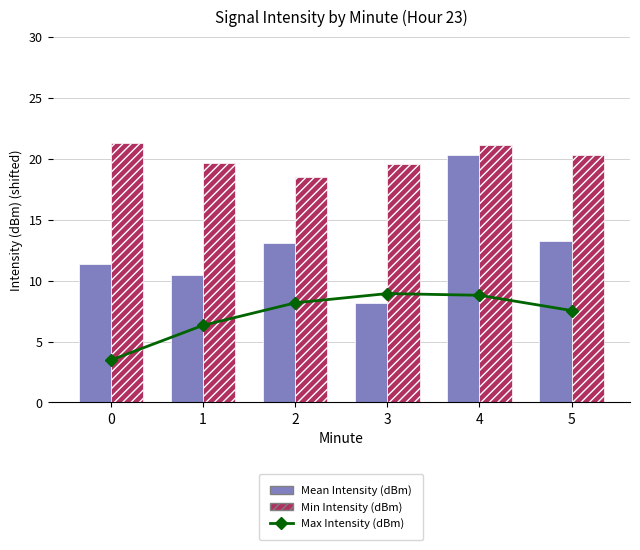

Reading left to right, transcribe all the data shown in this chart.

Max Intensity (dBm): 0=3.5	1=6.3	2=8.2	3=8.9	4=8.8	5=7.5
Mean Intensity (dBm): 0=11.4	1=10.5	2=13.1	3=8.2	4=20.3	5=13.2
Min Intensity (dBm): 0=21.3	1=19.7	2=18.5	3=19.5	4=21.1	5=20.3